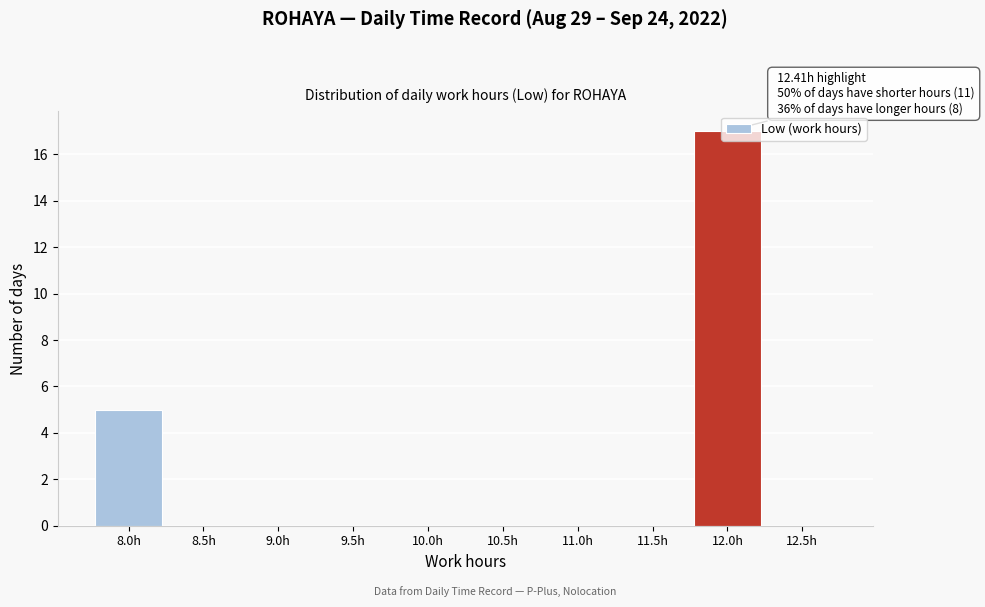

True or false: the data shows 5 at 8.0h.

True